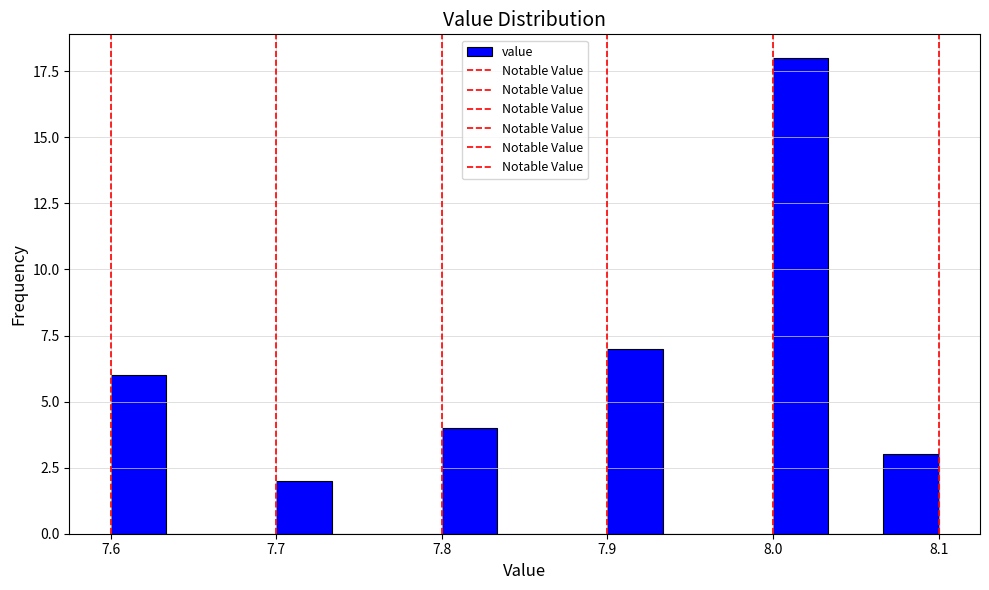

Read against the x-axis, roughly where is the centre of the tallest bar?

8.02